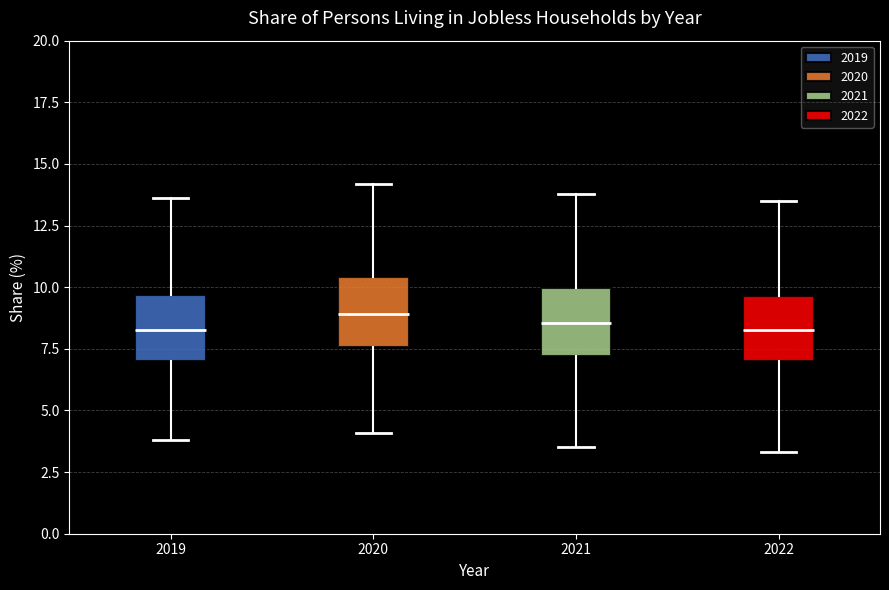

Reading left to right, transcribe this box plot: for each box, give where its median line is, the range the box spans, and where its two whiskers end, as read against the y-axis. The values are not printed on the chart, so give them approximately, as read against the axis.

2019: median 8.5, box 7.0 to 9.5, whiskers 4.0 to 13.5
2020: median 9.0, box 7.5 to 10.5, whiskers 4.0 to 14.0
2021: median 8.5, box 7.0 to 10.0, whiskers 3.5 to 14.0
2022: median 8.5, box 7.0 to 9.5, whiskers 3.5 to 13.5